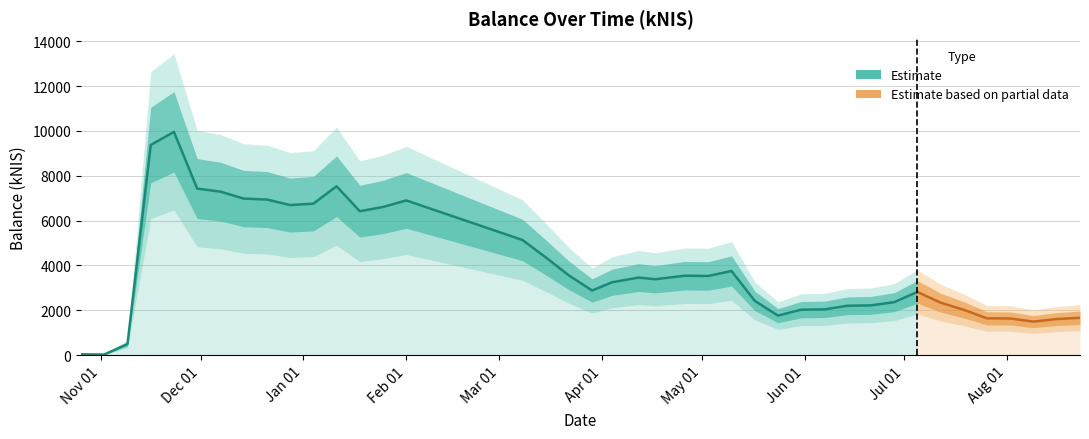

What is the label of the 18th point from the right?

2018-04-26